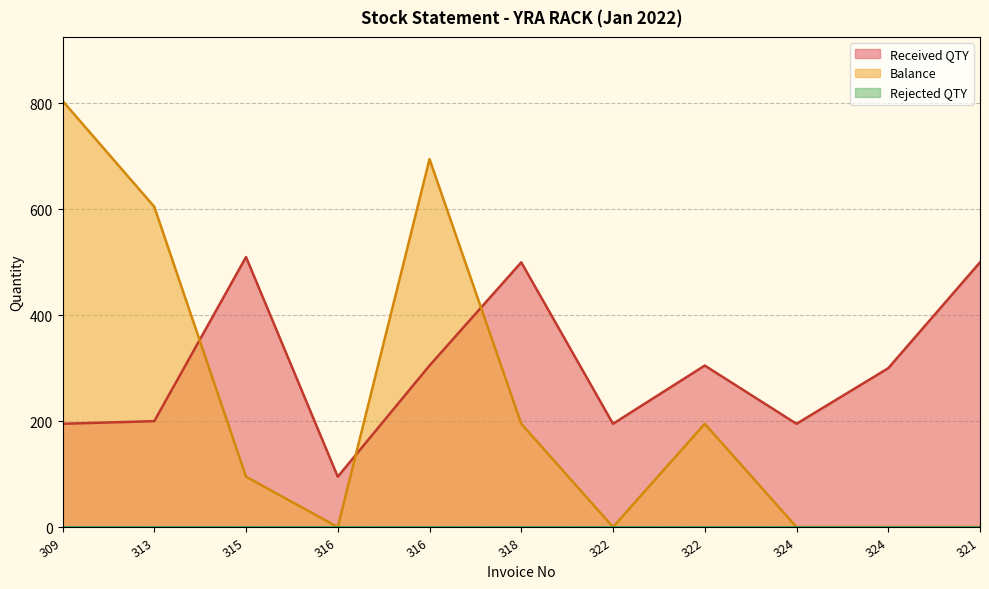

How many times do Received QTY and Balance cross each other?

3